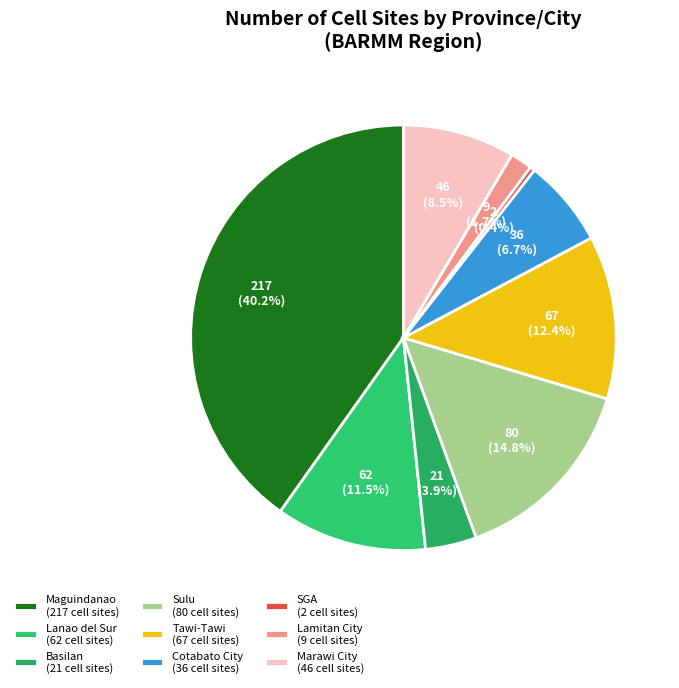

How many segments does this pie chart have?

9